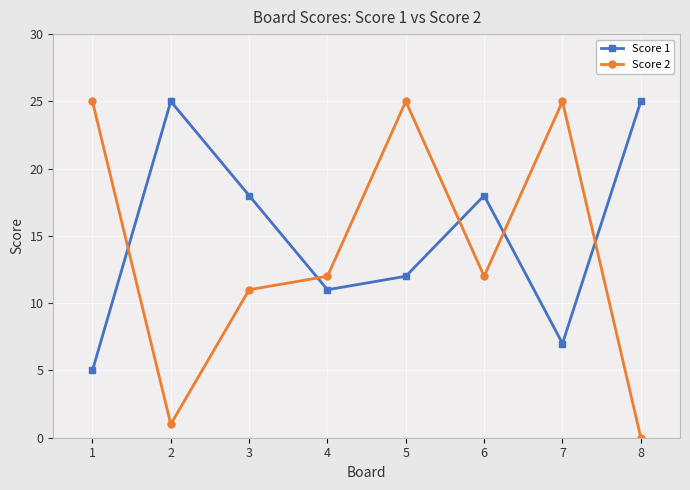

Is this an area chart (filled region under the line)?

No